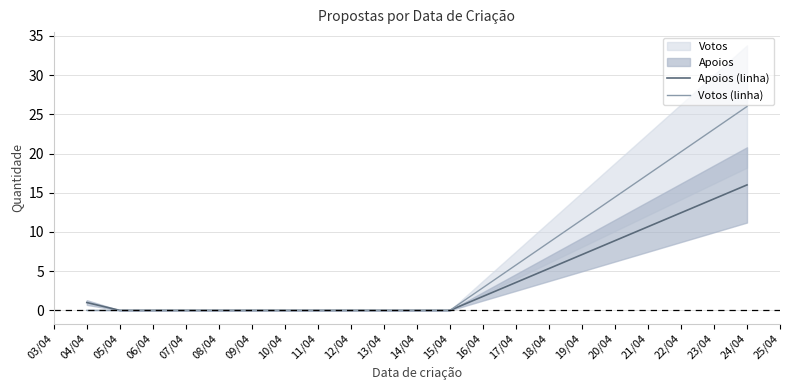

The value of Apoios (linha) at 15/04 is 0. True or false?

True